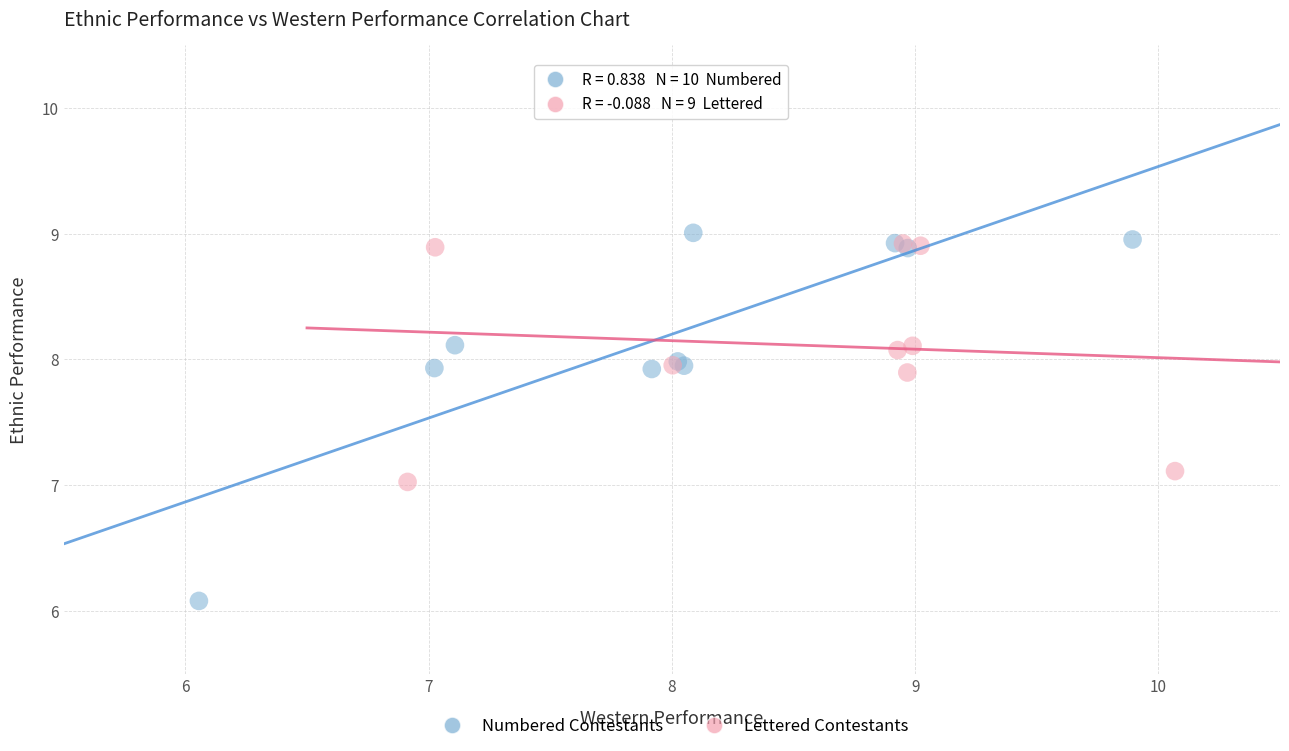

Which series reaches the minimum Y coordinate?

Numbered Contestants